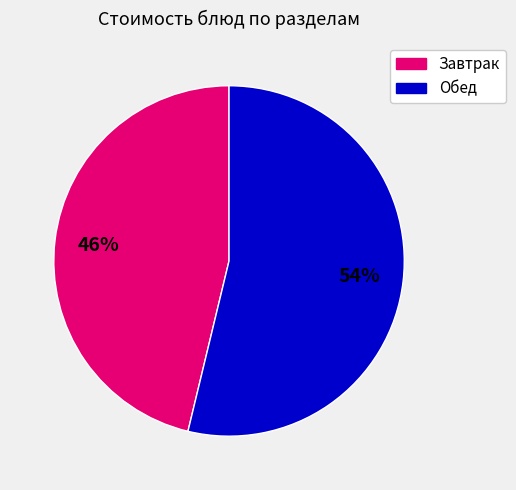

To the nearest percent, what is the average slice percentage?

50%